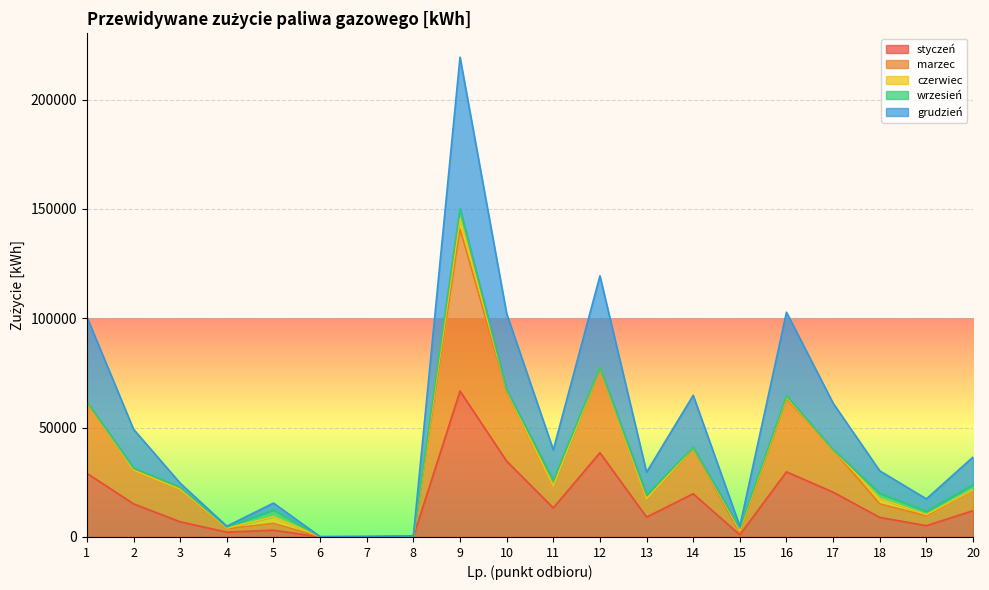

What is the value of the grudzień point at the 15th from the left?

4900